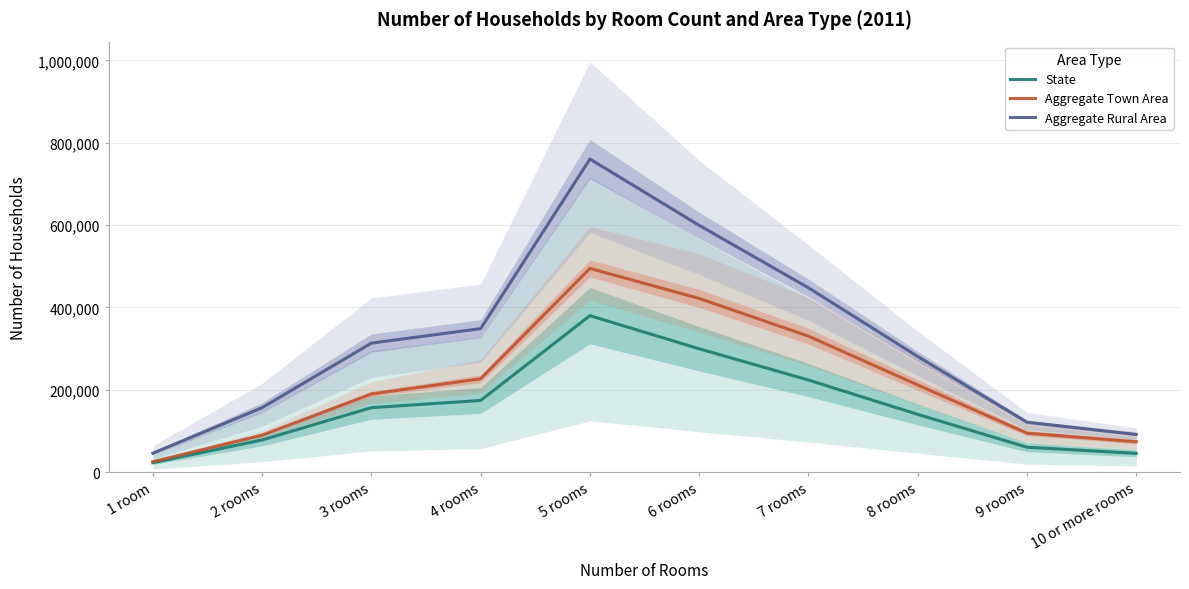

The value of Aggregate Town Area at 10 or more rooms is 73960. True or false?

True